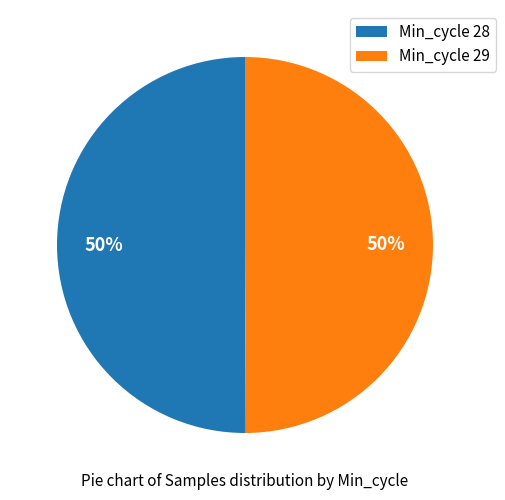

How many slices are in this pie chart?

2